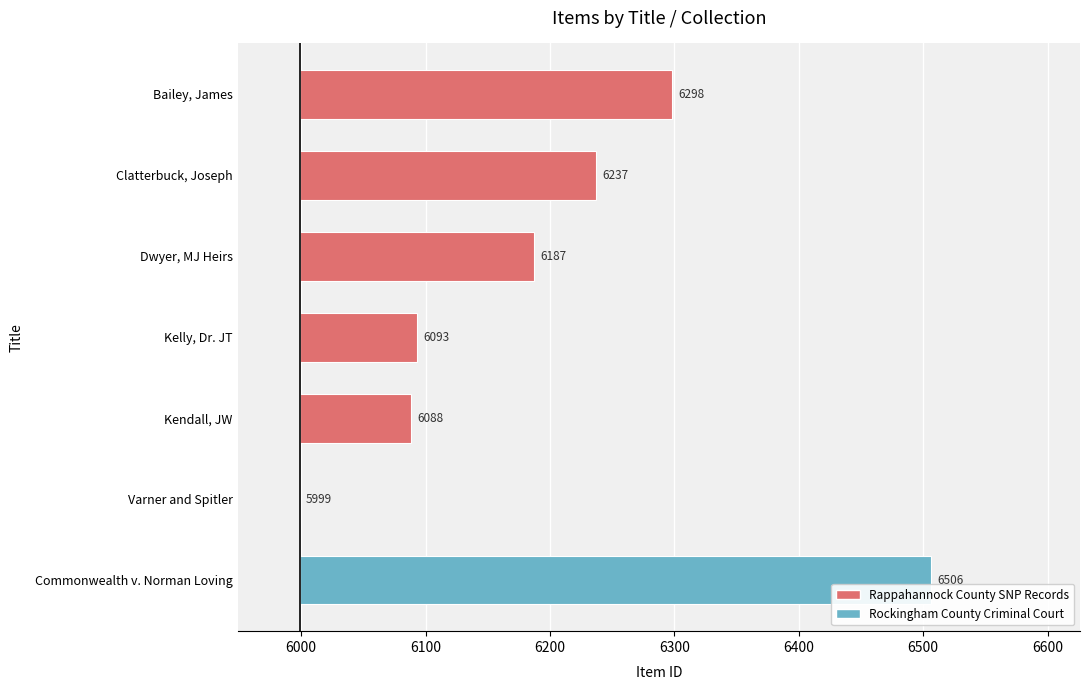

True or false: the data shows 124 at Kendall, JW.

False